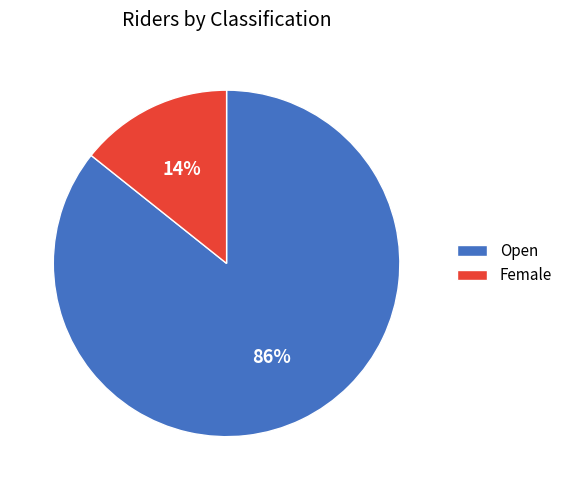

What is the smallest slice in the pie chart?

Female